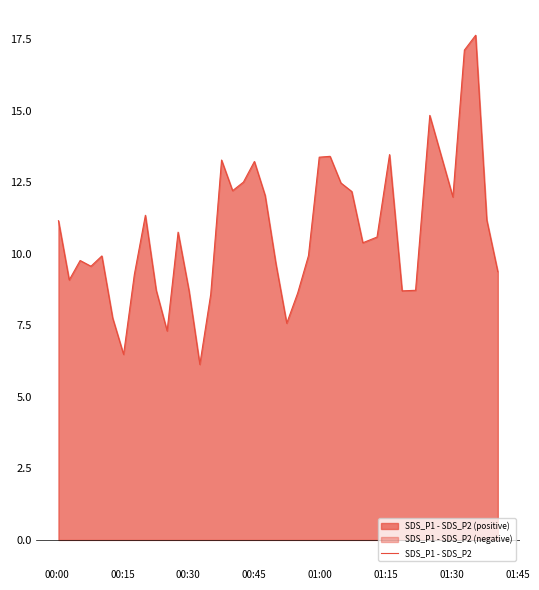

How many points are lower than both their immediate neighbors (excluding endpoints)?

10